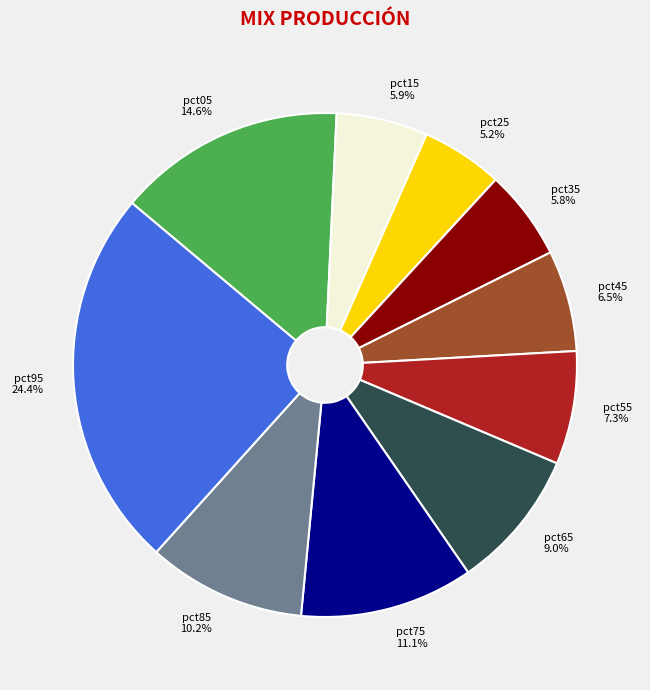

To the nearest percent, what percentage of the pie is pct75?

11%